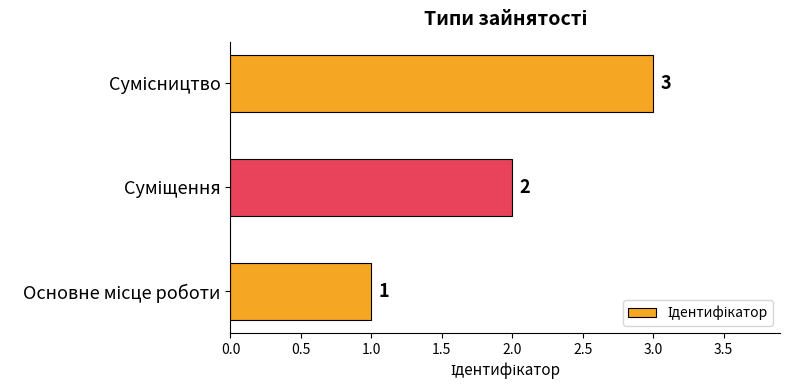

Count the values in the range 1 to 3.

3